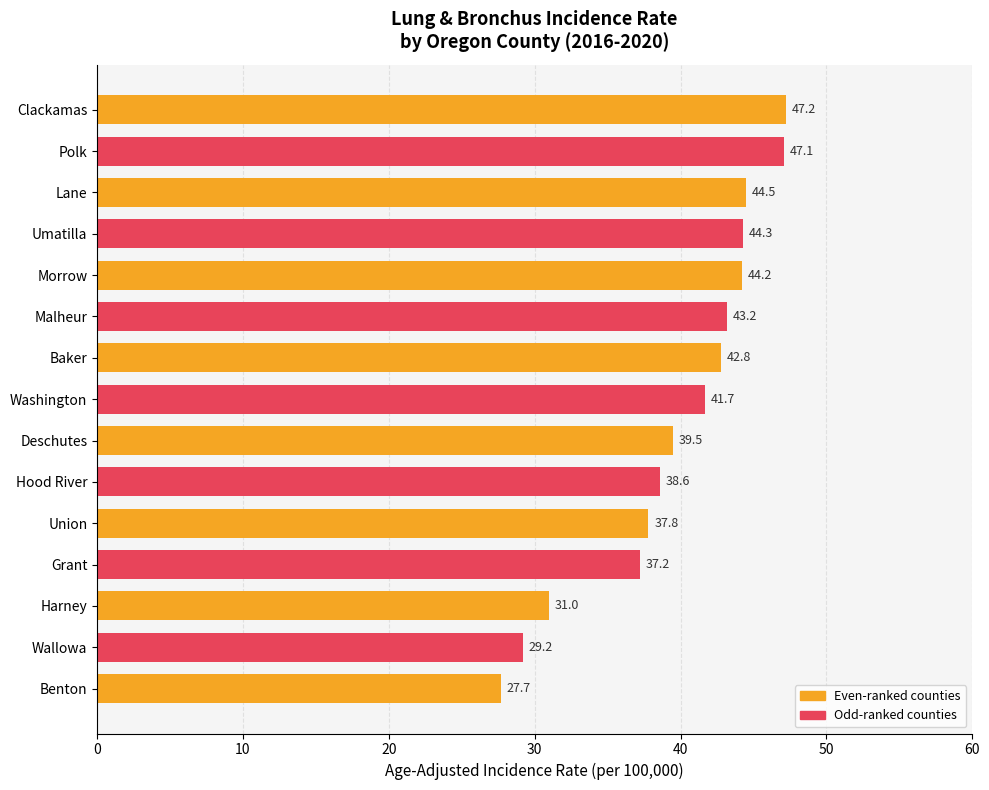

Where is the data nearest to the value 37?

Grant